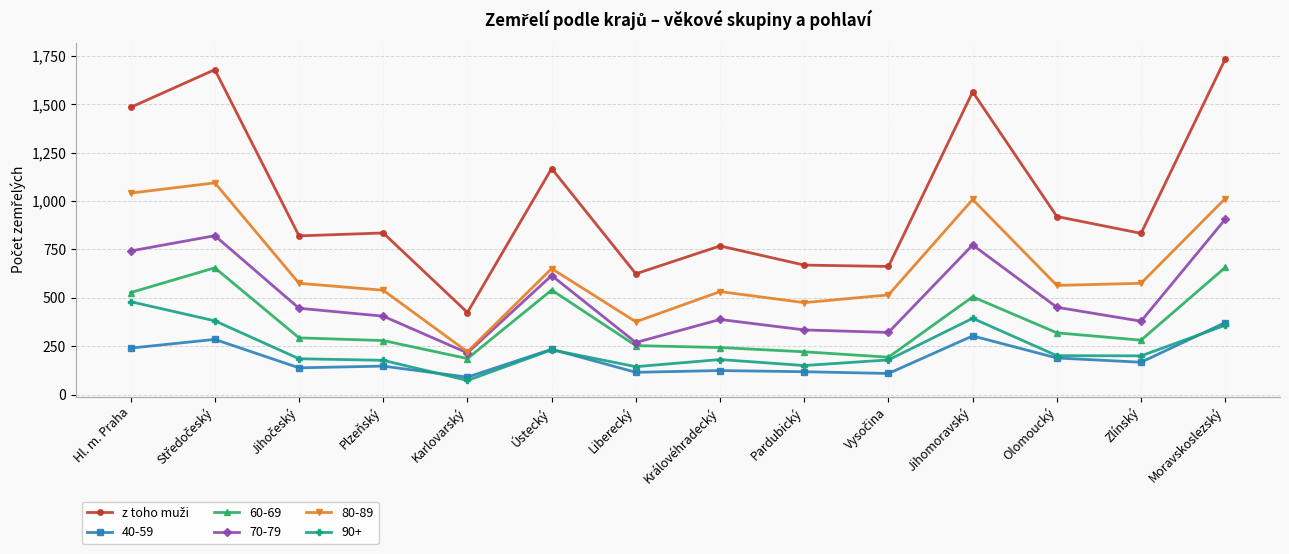

Count the number of data series in this chart.

6